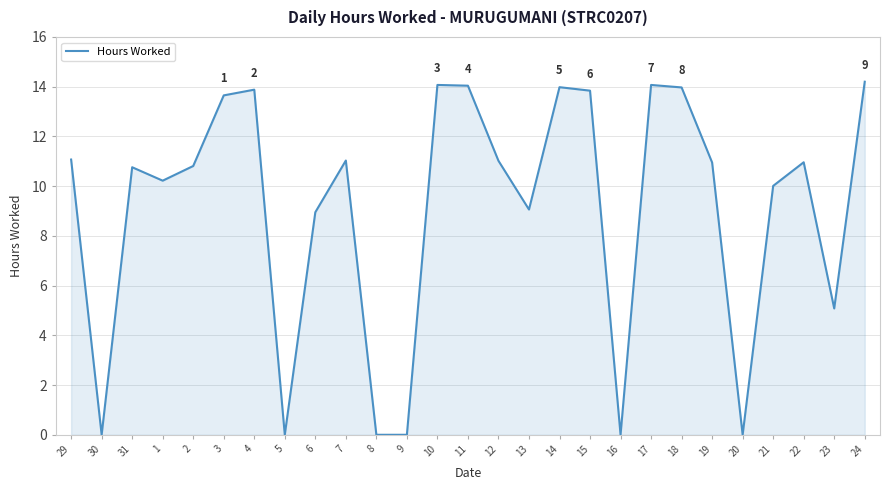

What is the maximum value shown in the chart?

14.2